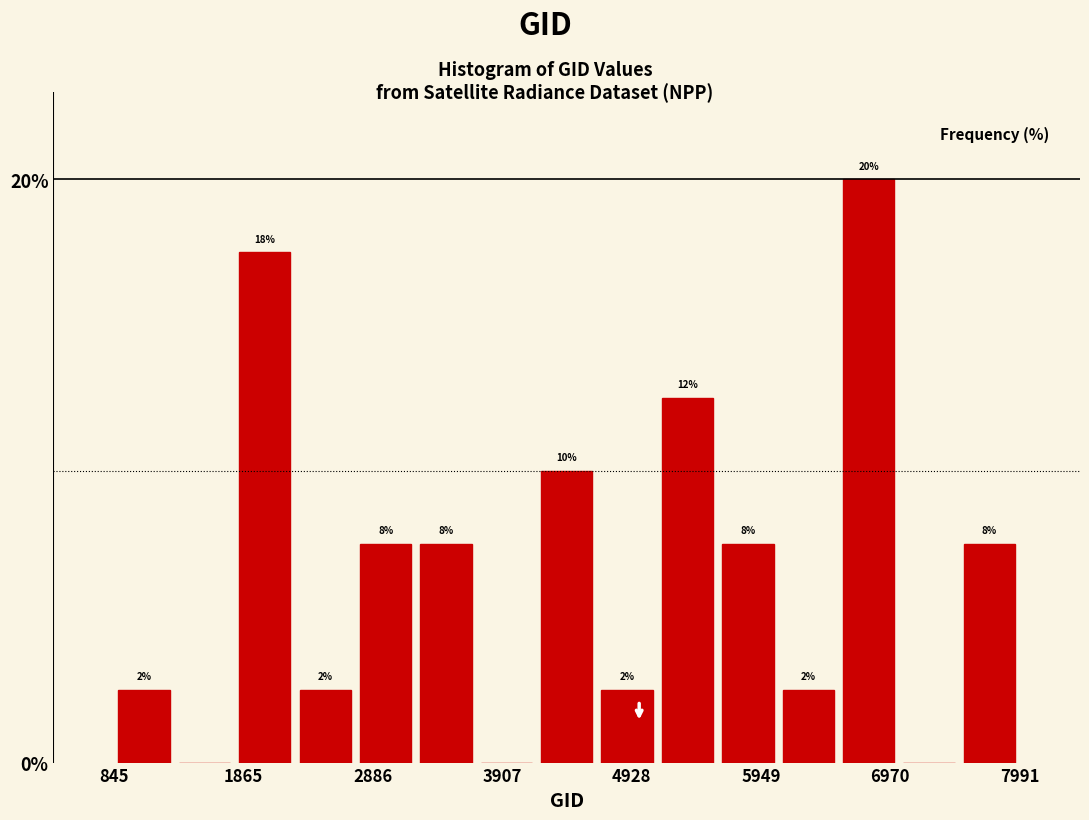

Around what value on the x-axis is the tallest bar? Give the approximate position of its centre, as read against the axis.

6800